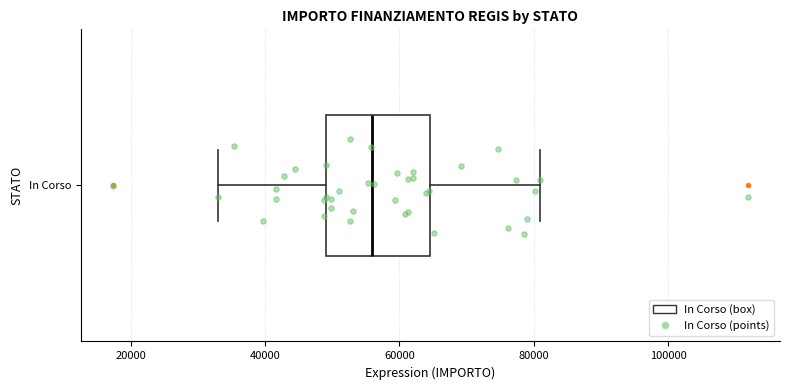

Read this box plot against the x-axis: the position of the median line, the range covered by the box, and the ends of both whiskers. The values are not printed on the chart, so give them approximately, as read against the axis.

median 56000, box 50000 to 64000, whiskers 32000 to 80000